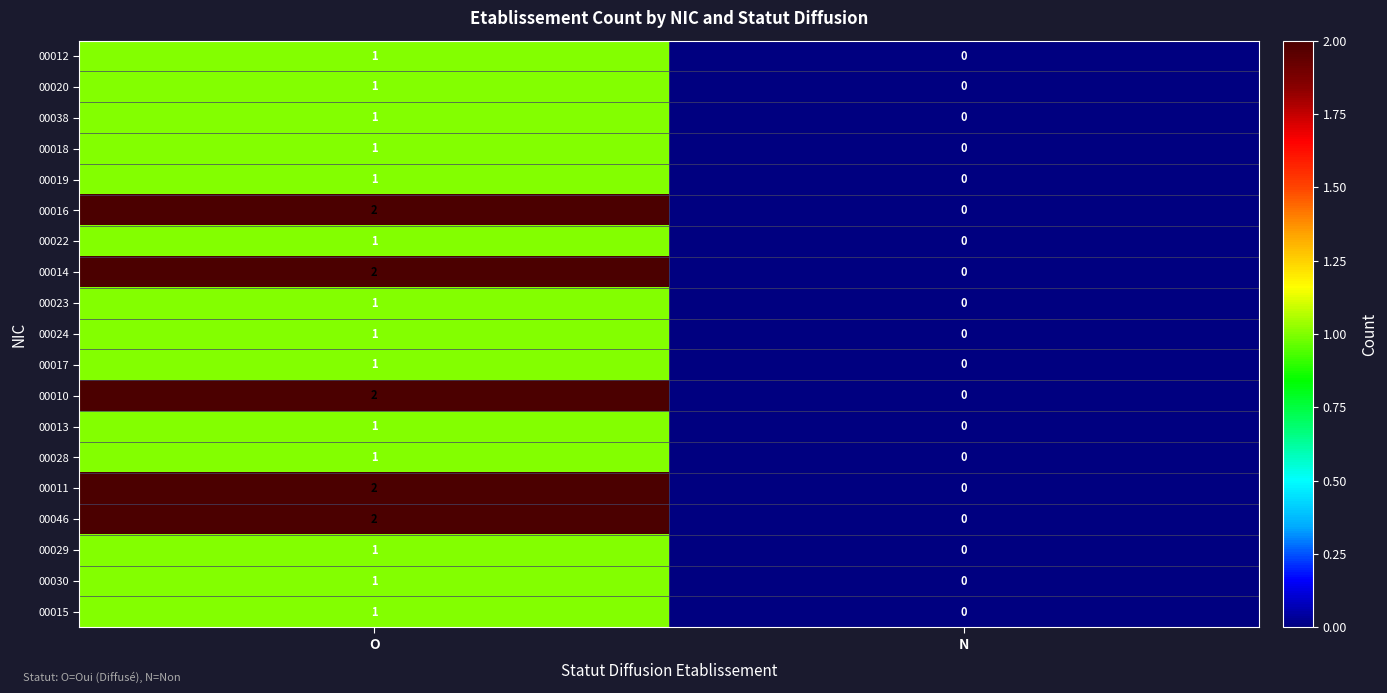

At which category is the sum across all series the highest?

O